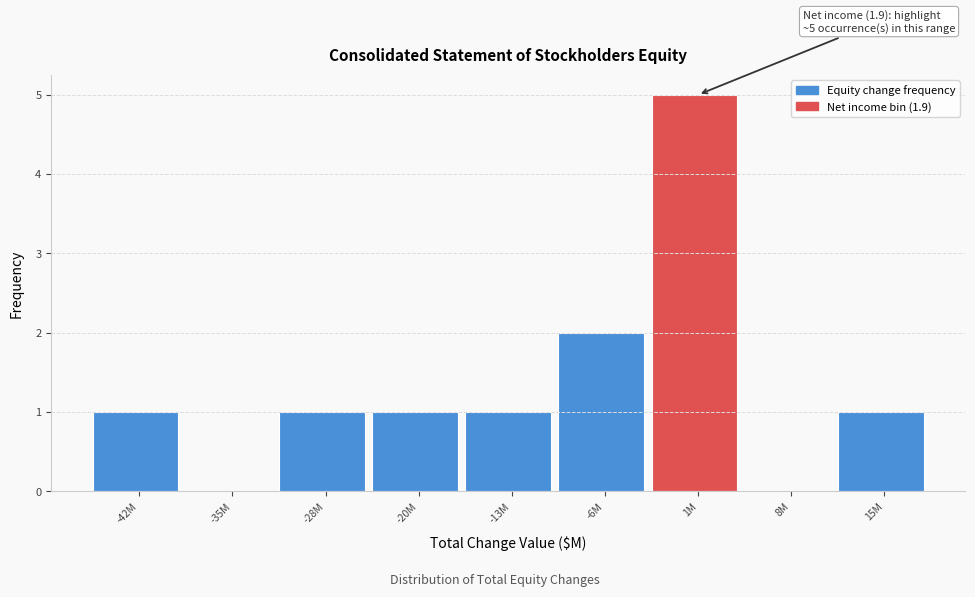

Reading right to left, transcribe all the data shown in this chart.

15M=1	8M=0	1M=5	-6M=2	-13M=1	-20M=1	-28M=1	-35M=0	-42M=1